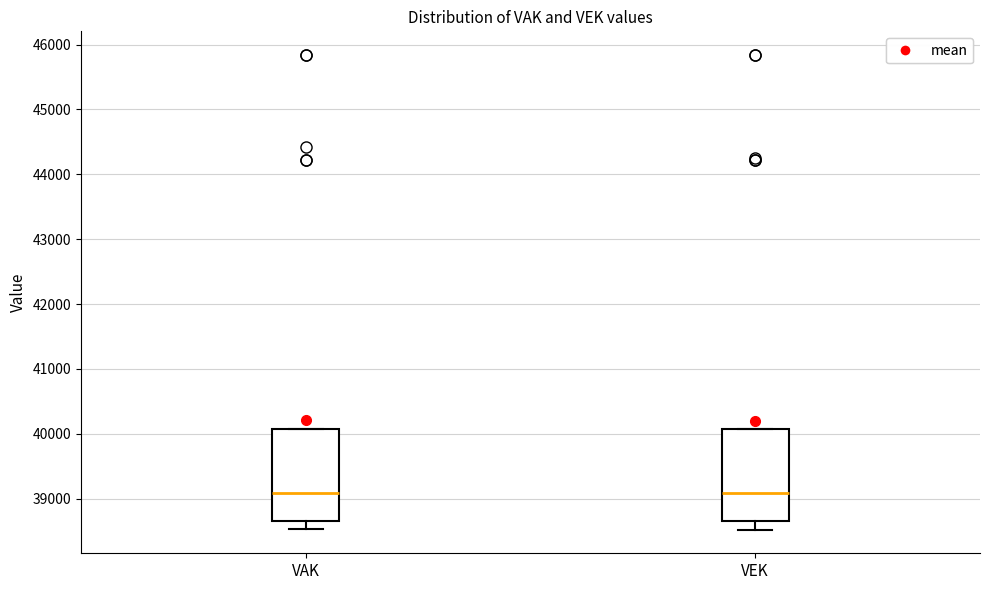

Reading left to right, transcribe this box plot: for each box, give where its median line is, the range the box spans, and where its two whiskers end, as read against the y-axis. The values are not printed on the chart, so give them approximately, as read against the axis.

VAK: median 39100, box 38700 to 40100, whiskers 38500 to 40100
VEK: median 39100, box 38700 to 40100, whiskers 38500 to 40100